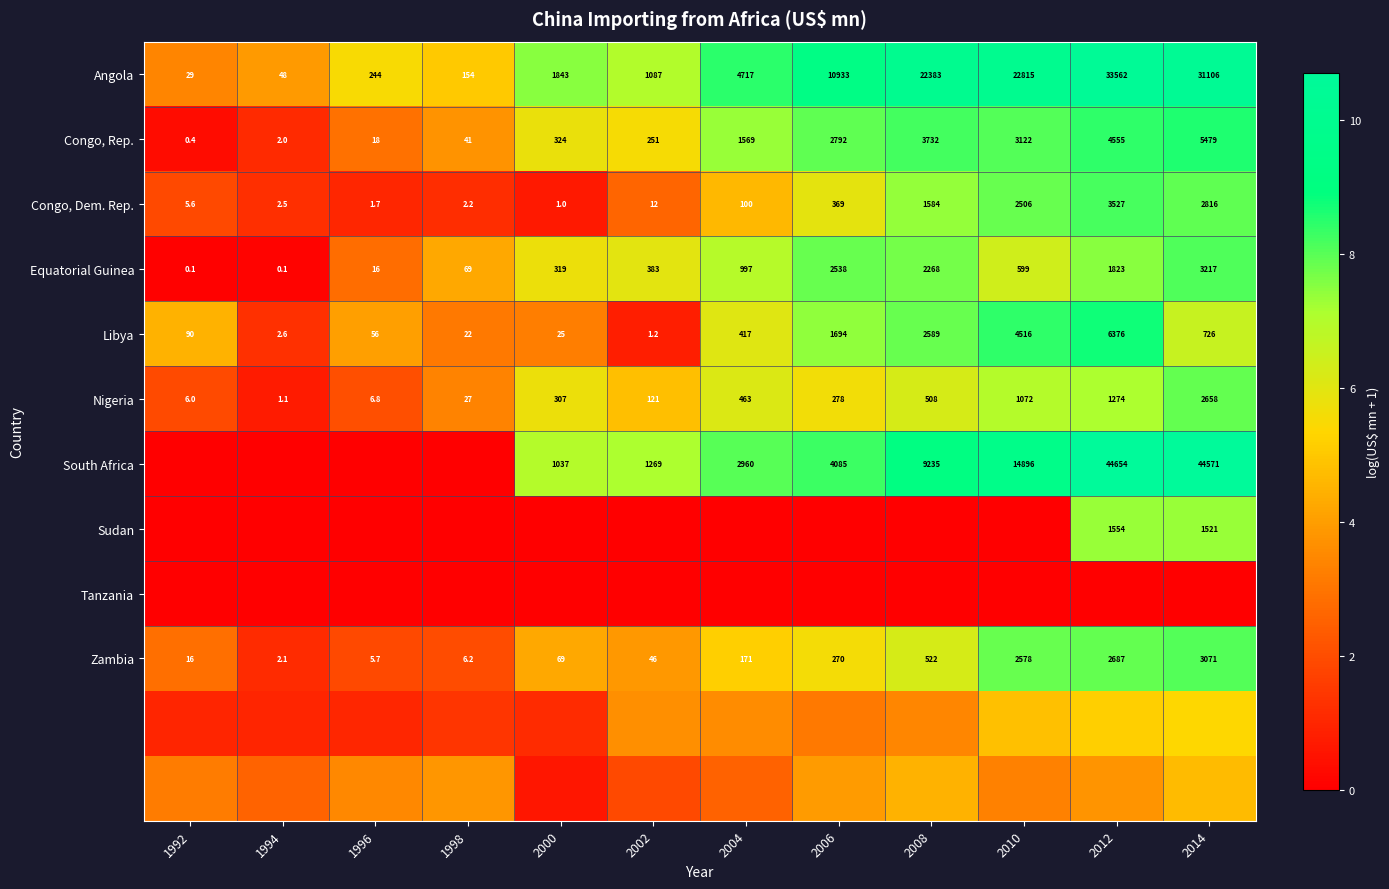

How many data points in Angola are less than 4717?

6